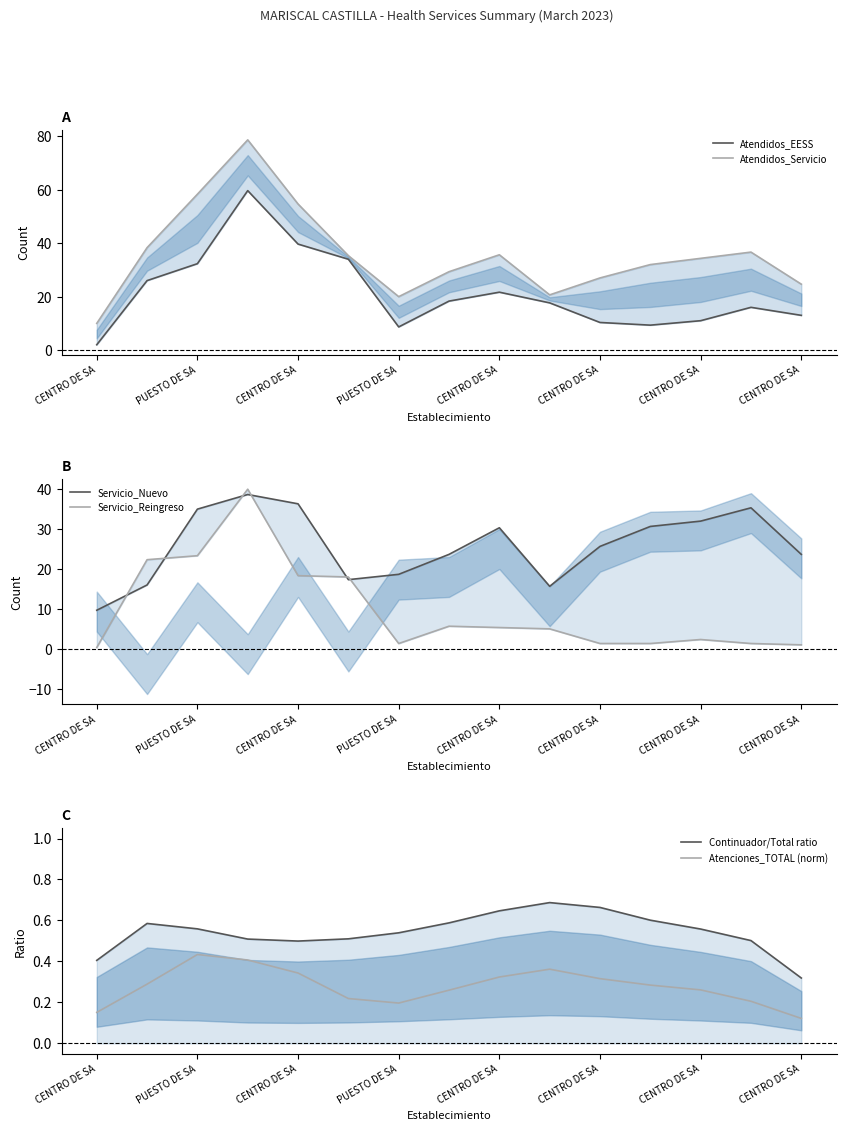

What is the label of the 8th point from the left?

CENTRO DE SA